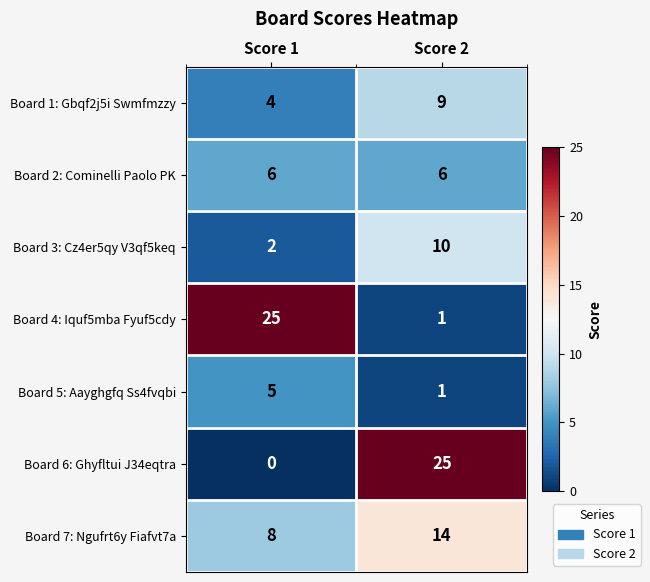

At how many categories does at least one series exceed 14?

2